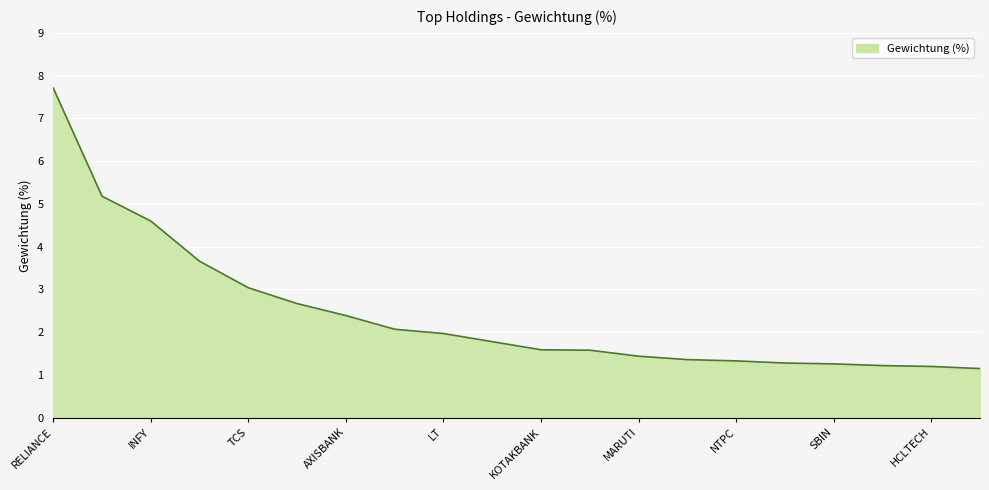

What is the greatest value displayed?

7.7